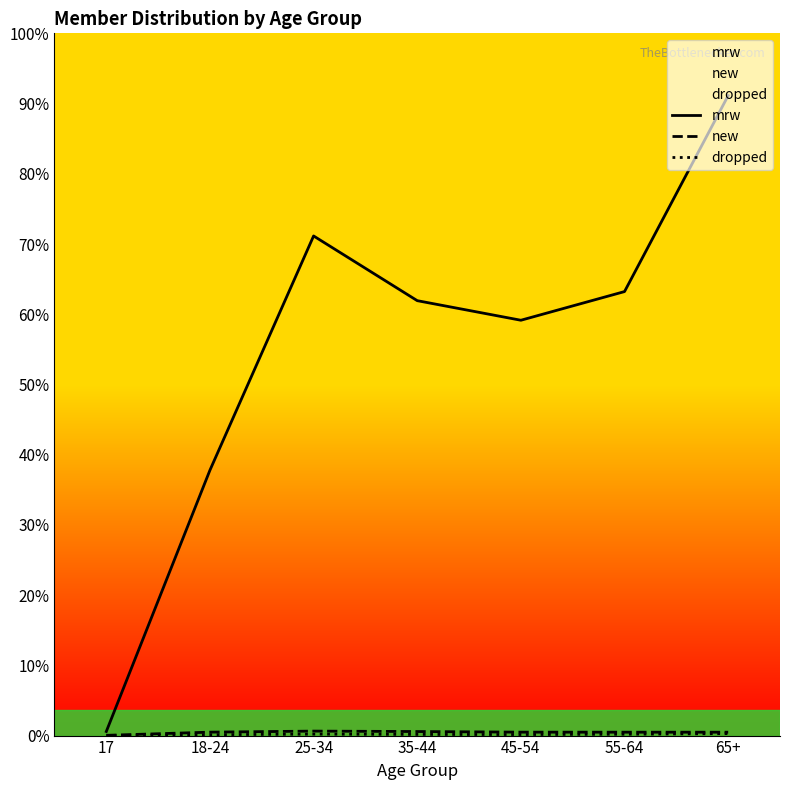

True or false: mrw and dropped intersect in this chart.

False